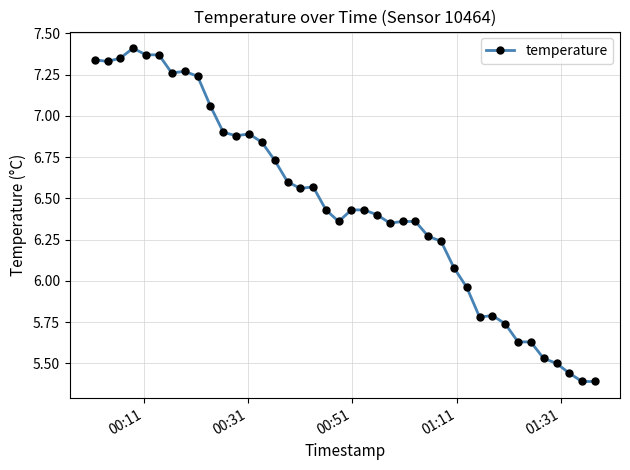

How many values are below 6?

11